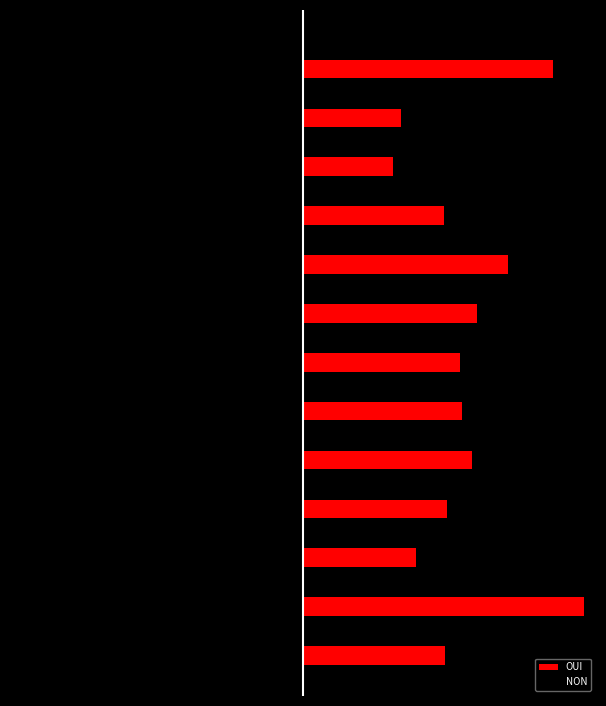

What are all the series names shown in the legend?

OUI, NON